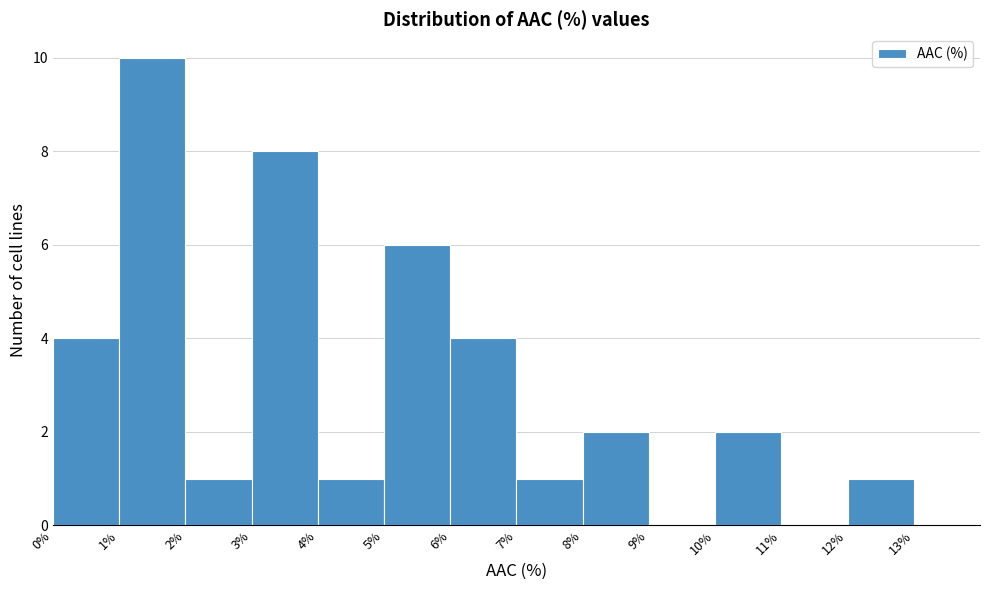

How tall is the bar that spans 7% to 8% on the x-axis? The values are not printed on the chart, so give them approximately, as read against the axis.

1